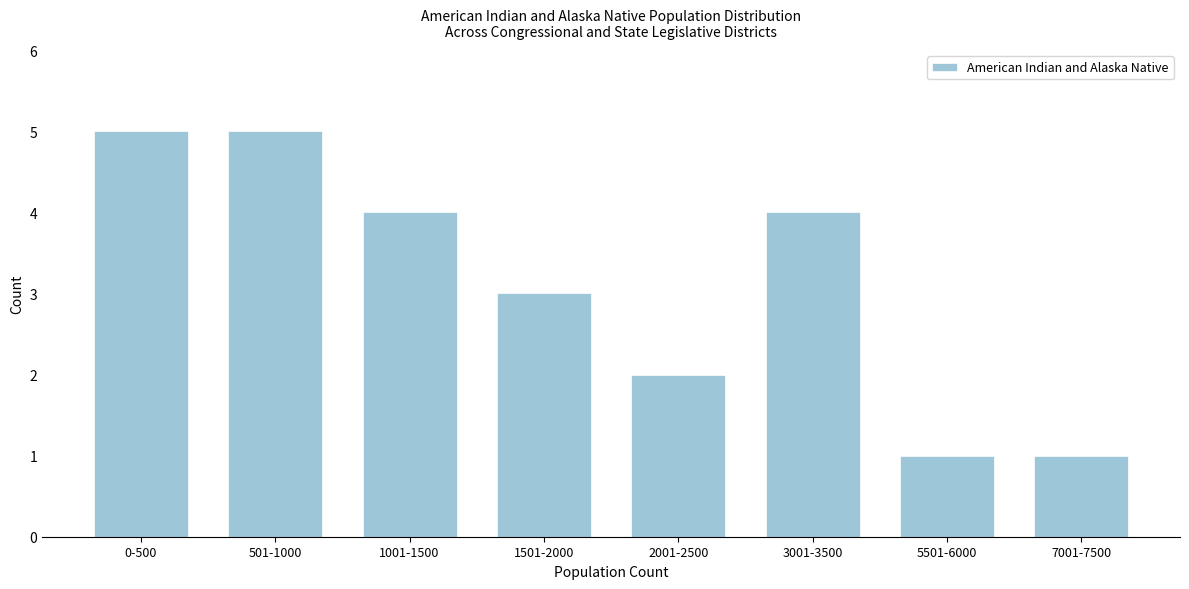

Reading left to right, list all the values displayed in this chart.

0-500=5	501-1000=5	1001-1500=4	1501-2000=3	2001-2500=2	3001-3500=4	5501-6000=1	7001-7500=1